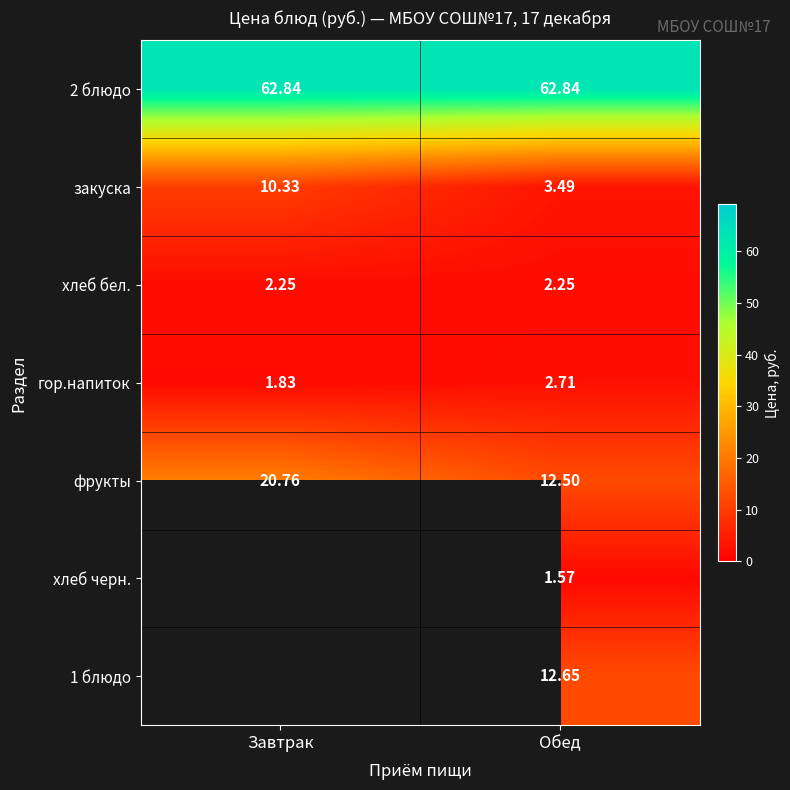

What is the average value of the гор.напиток series?

2.3